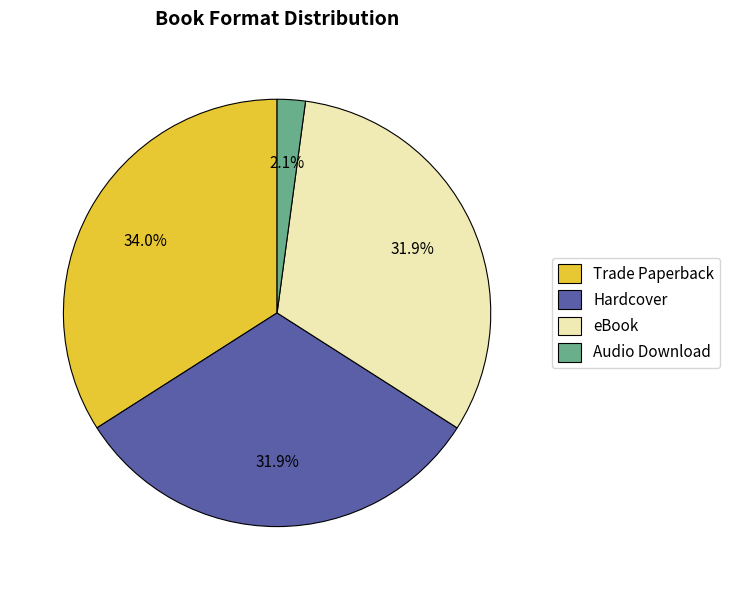

Between Audio Download and eBook, which is larger?

eBook